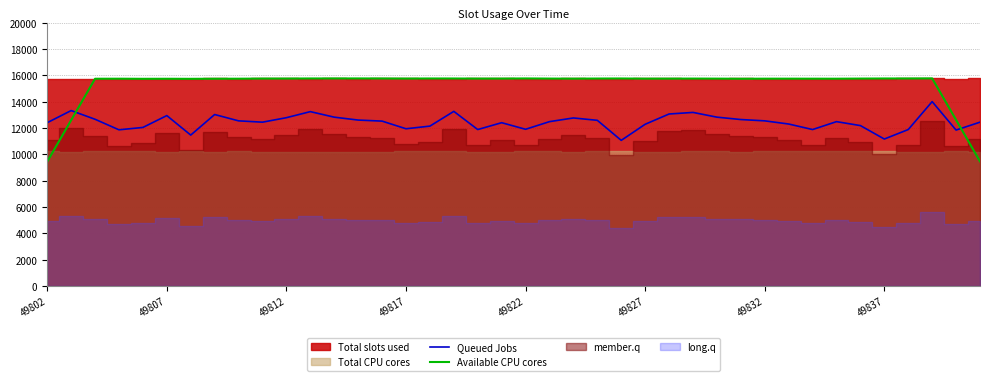

What is the minimum value for Queued Jobs?

11060.0